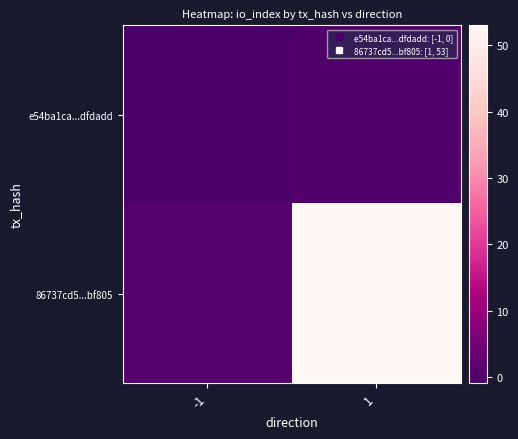

Reading right to left, transcribe all the data shown in this chart.

e54ba1ca...dfdadd: 1=0	-1=-1
86737cd5...bf805: 1=53	-1=1